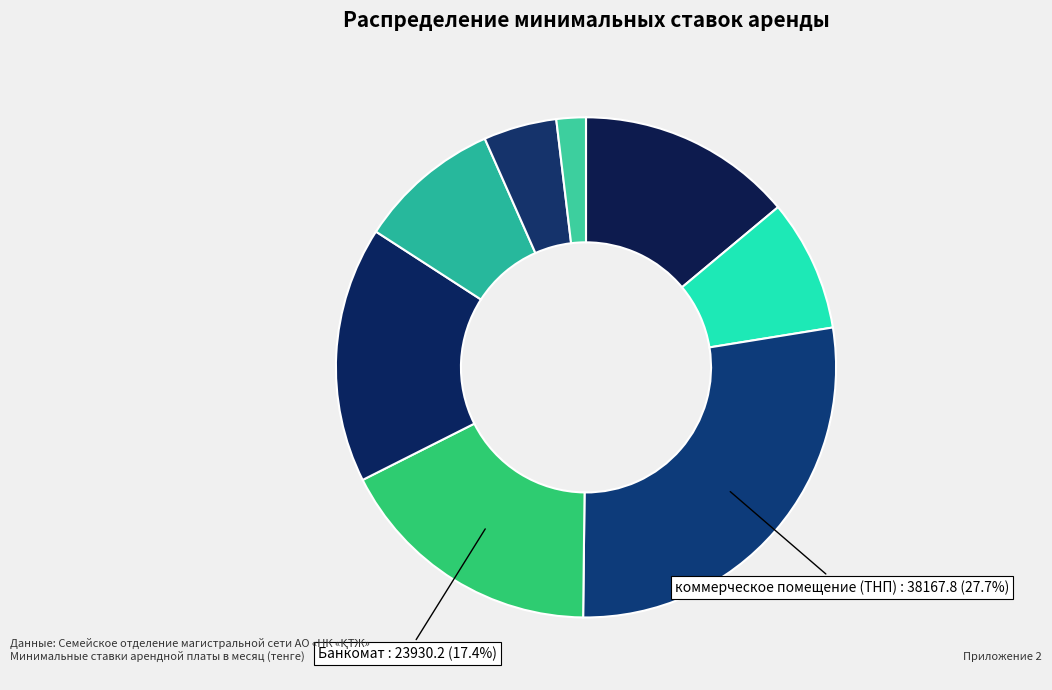

Which category has the smallest portion of the pie?

камера хранения